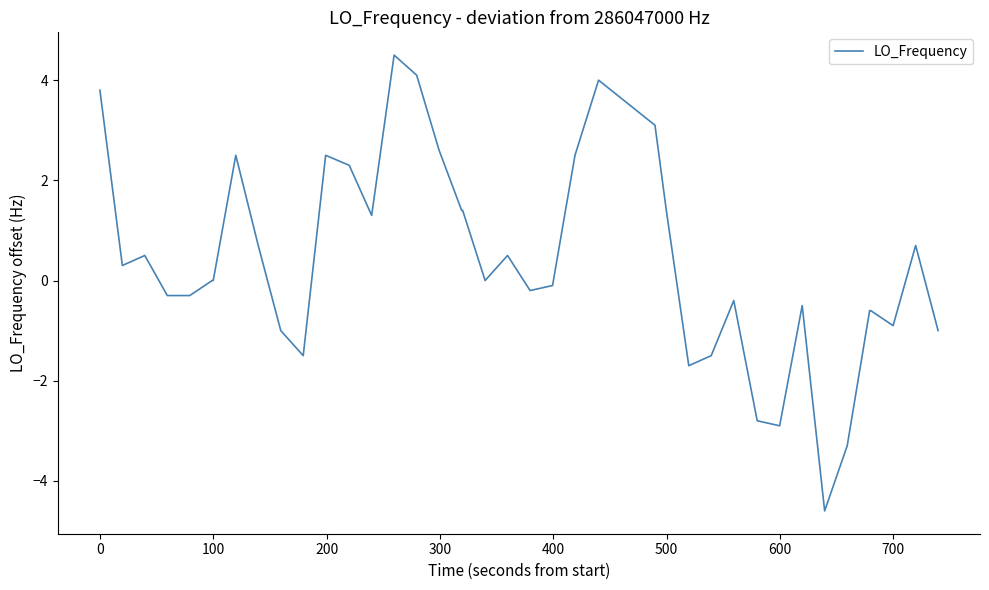

What is the difference between the maximum and minimum values?

9.1